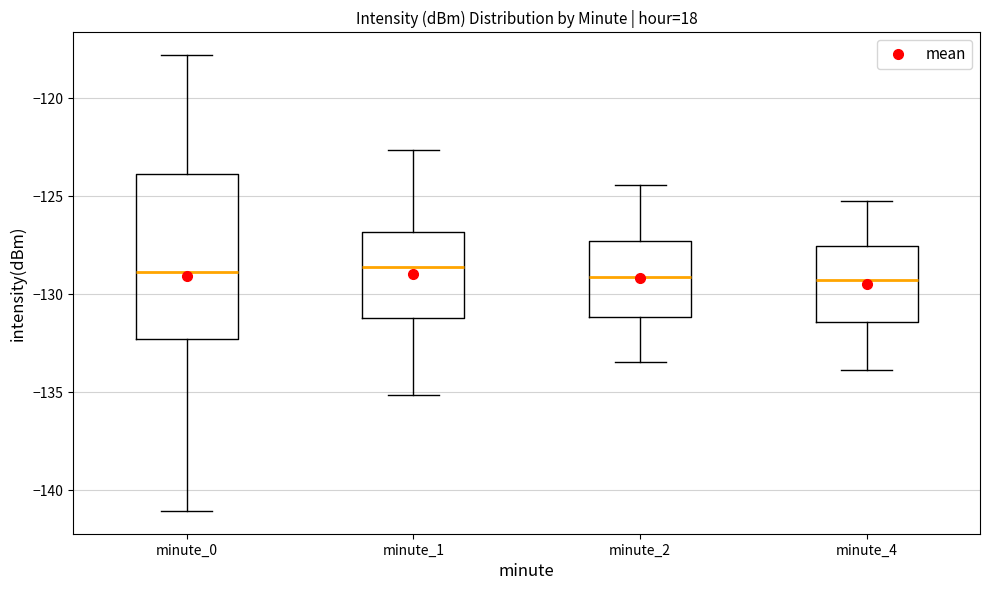

Reading left to right, transcribe this box plot: for each box, give where its median line is, the range the box spans, and where its two whiskers end, as read against the y-axis. The values are not printed on the chart, so give them approximately, as read against the axis.

minute_0: median -129.0, box -132.5 to -124.0, whiskers -141.0 to -118.0
minute_1: median -128.5, box -131.0 to -127.0, whiskers -135.0 to -122.5
minute_2: median -129.0, box -131.0 to -127.5, whiskers -133.5 to -124.5
minute_4: median -129.5, box -131.5 to -127.5, whiskers -134.0 to -125.0